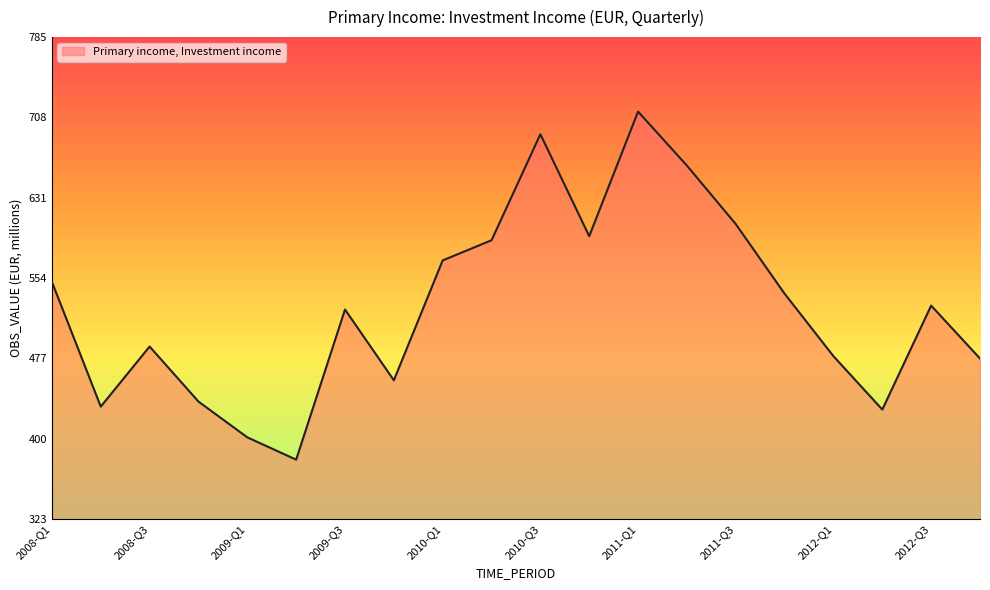

What is the minimum value shown in the chart?

380.2